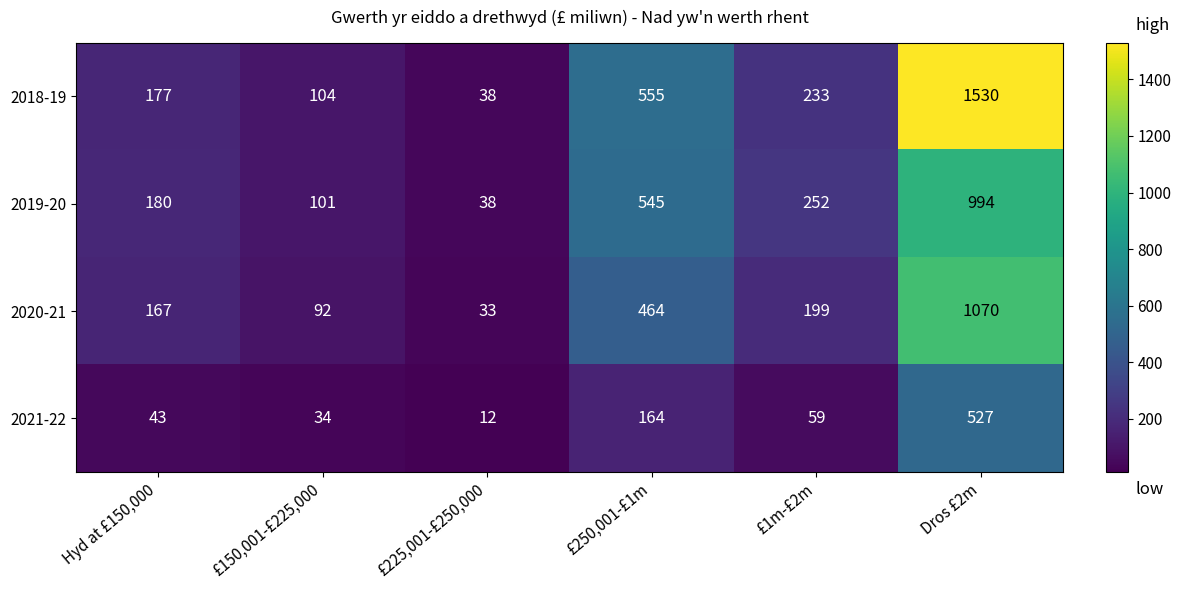

Which series has the largest total across all categories?

2018-19